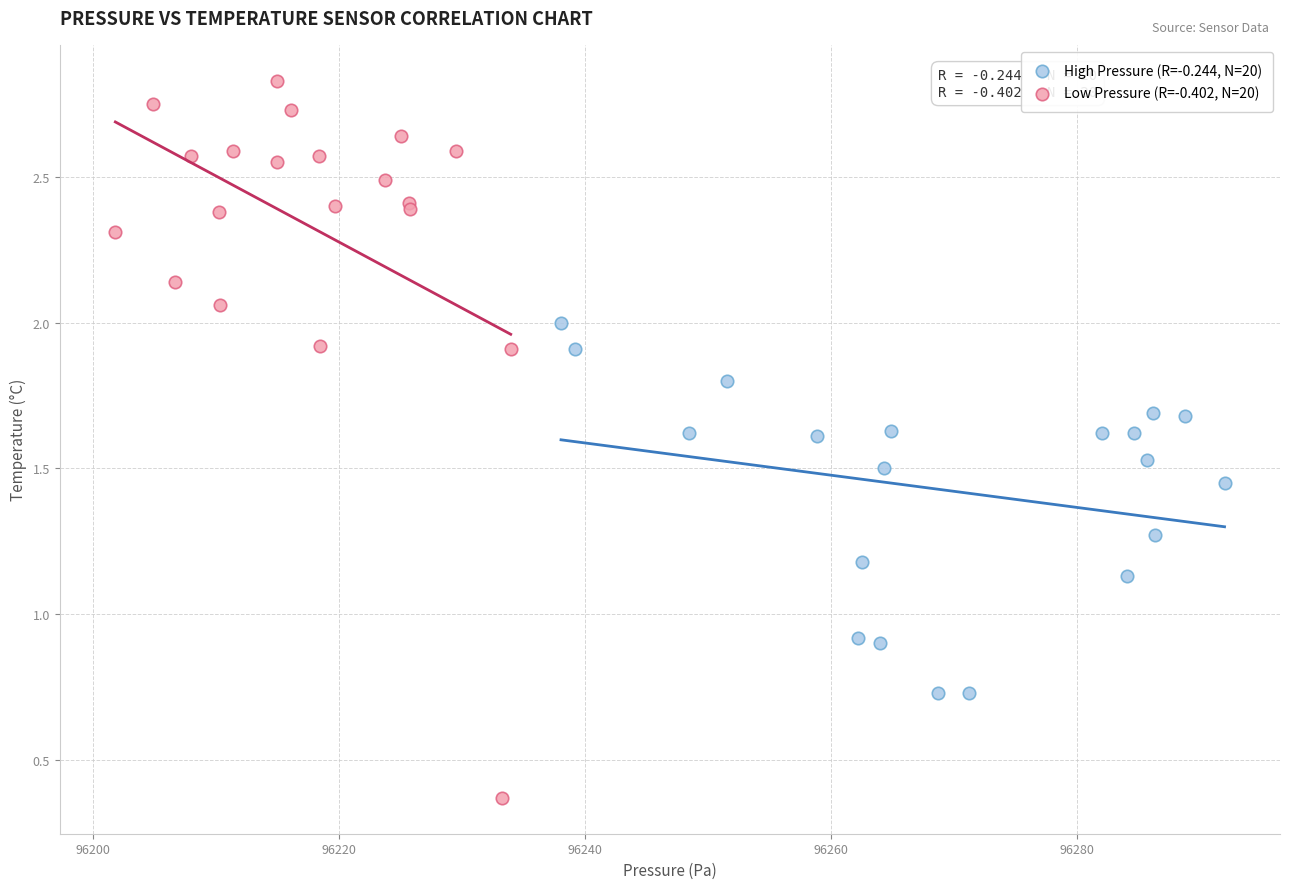

Which series reaches the maximum Y coordinate?

Low Pressure (R=-0.402, N=20)